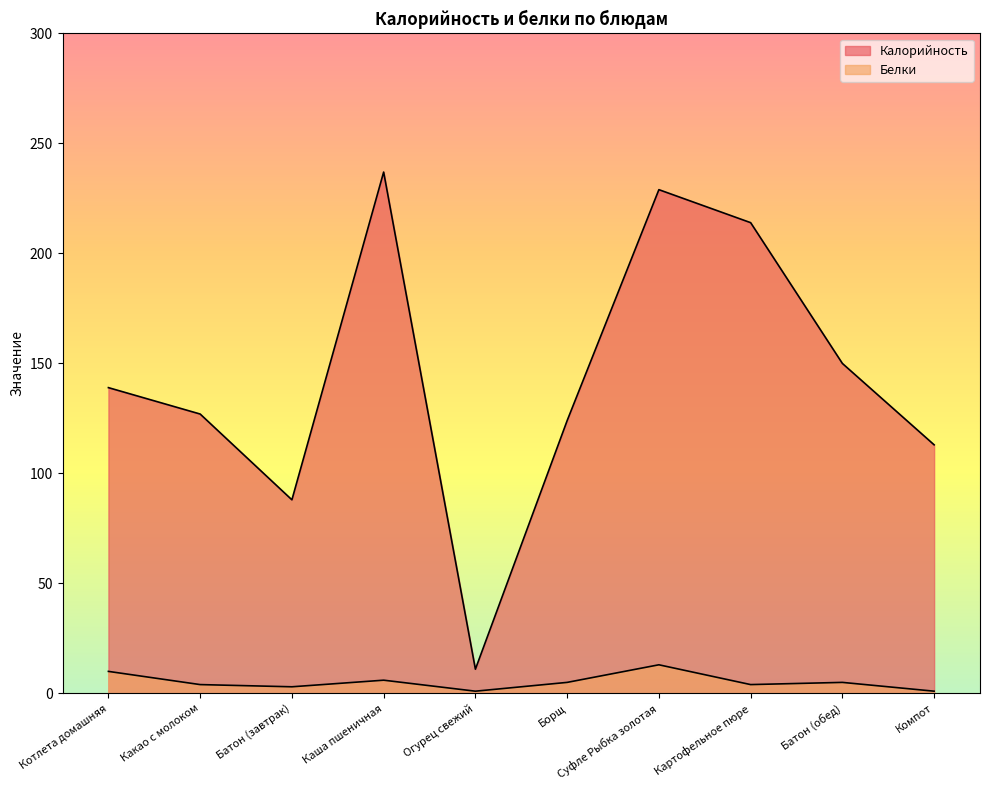

True or false: Белки has a value of 5 at Картофельное пюре.

False